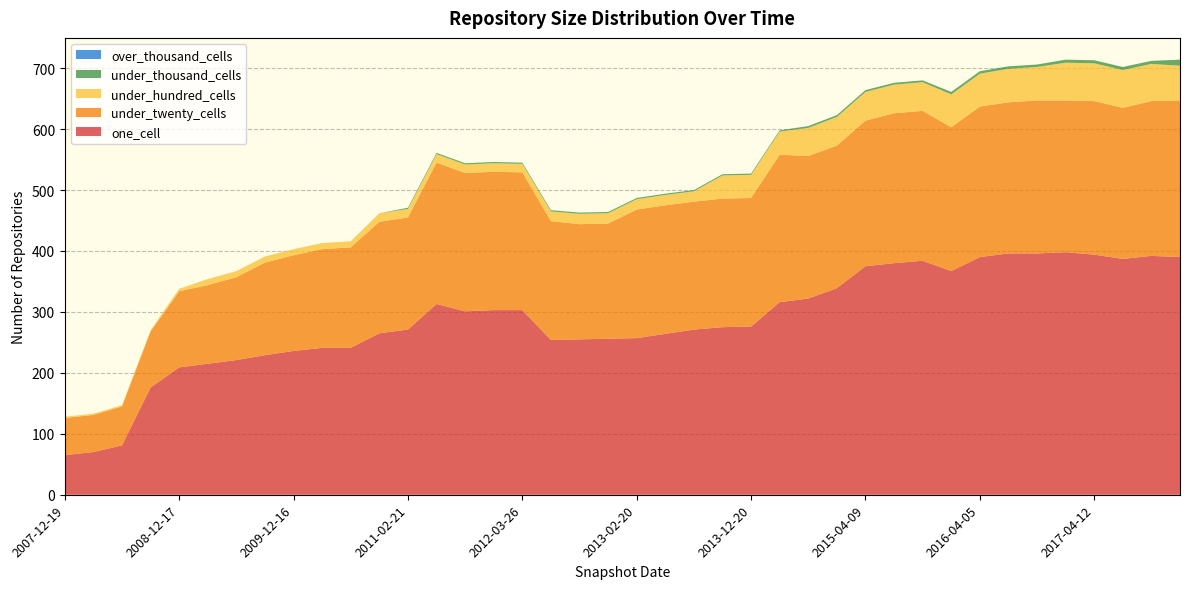

Reading left to right, list all the values displayed in this chart.

one_cell: 65	70	81	176	209	215	221	229	236	241	241	265	271	313	301	303	303	254	255	256	257	264	271	275	276	316	322	339	375	380	384	367	390	396	396	398	394	387	392	390
under_twenty_cells: 61	61	64	92	125	129	136	152	157	162	165	183	184	232	227	227	226	195	189	189	211	211	210	211	211	242	234	234	239	246	246	236	247	248	251	249	252	248	254	257
under_hundred_cells: 2	2	2	2	4	10	10	10	10	10	10	14	14	14	14	14	14	16	17	17	17	17	17	38	38	38	46	47	47	47	47	54	54	55	55	62	62	62	61	57
under_thousand_cells: 0	0	0	0	0	0	0	0	0	0	0	0	2	2	2	2	2	2	2	2	2	2	2	2	2	2	3	3	3	3	3	4	4	4	4	5	5	5	5	10
over_thousand_cells: 0	0	0	0	0	0	0	0	0	0	0	0	0	0	0	0	0	0	0	0	0	0	0	0	0	0	0	0	0	0	0	0	0	0	0	0	0	0	0	0